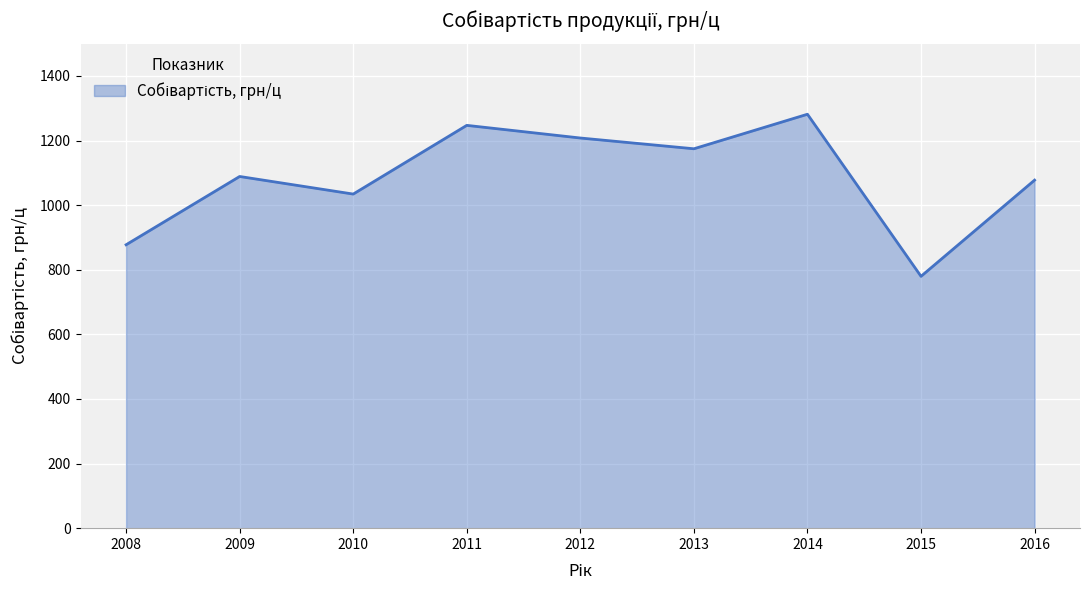

How many lines are shown in the chart?

1